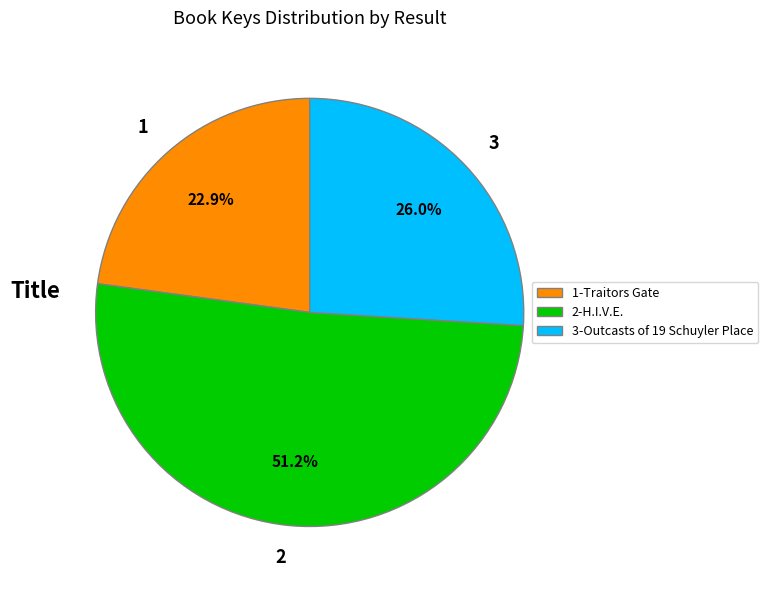

Does 2 account for over 50% of the chart?

Yes